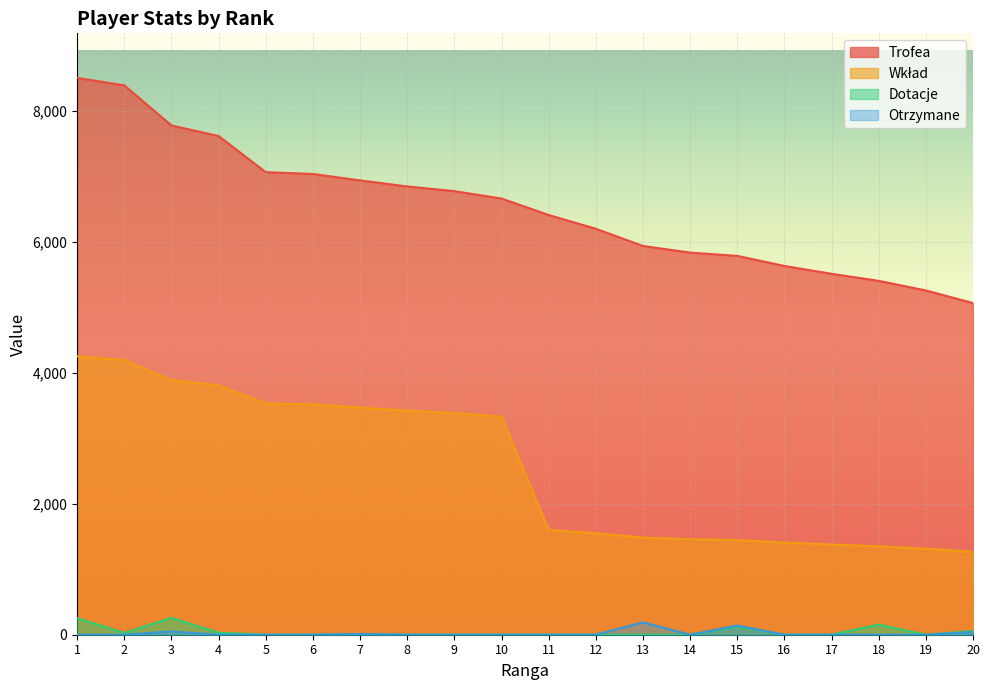

At which category does Otrzymane reach its first local valley?

14